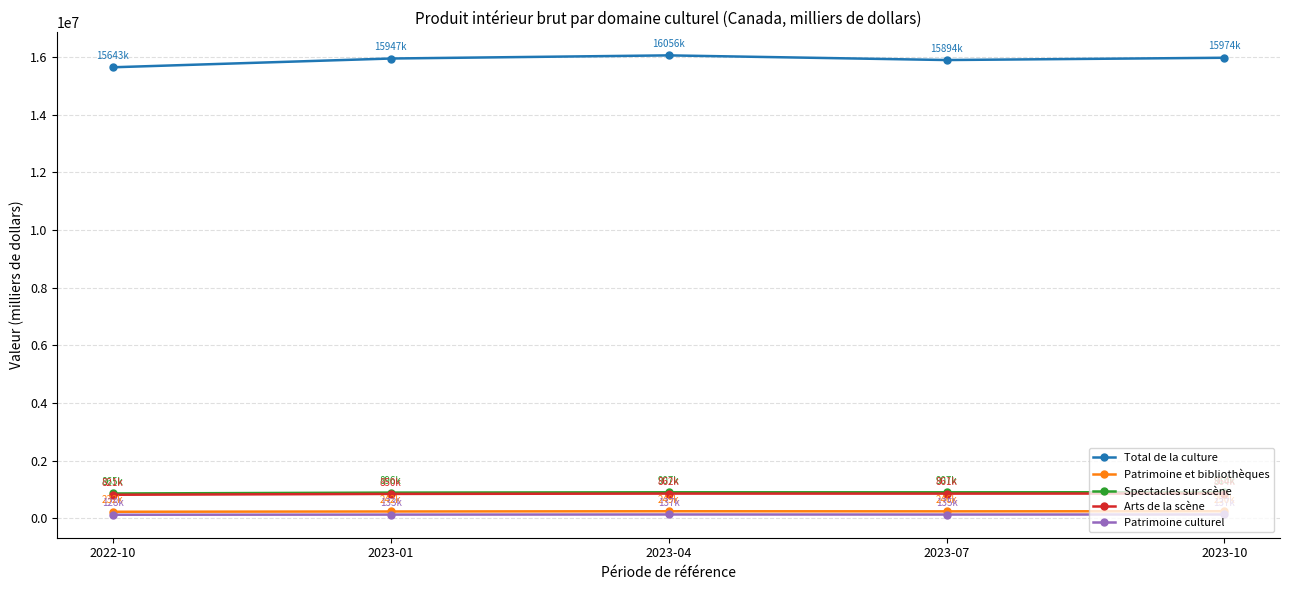

At which label does Arts de la scène first exceed 860640?

2023-04